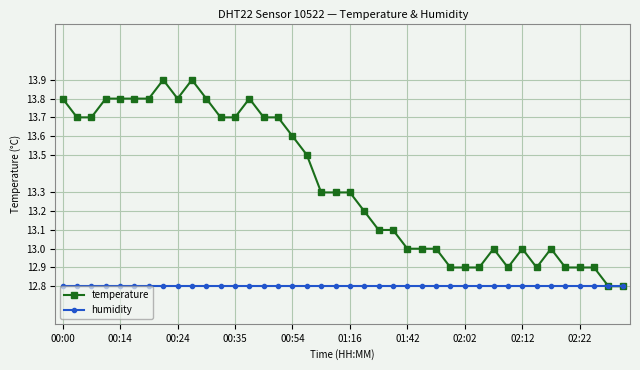

Rank the series by their average value, from highest to lowest.

temperature, humidity